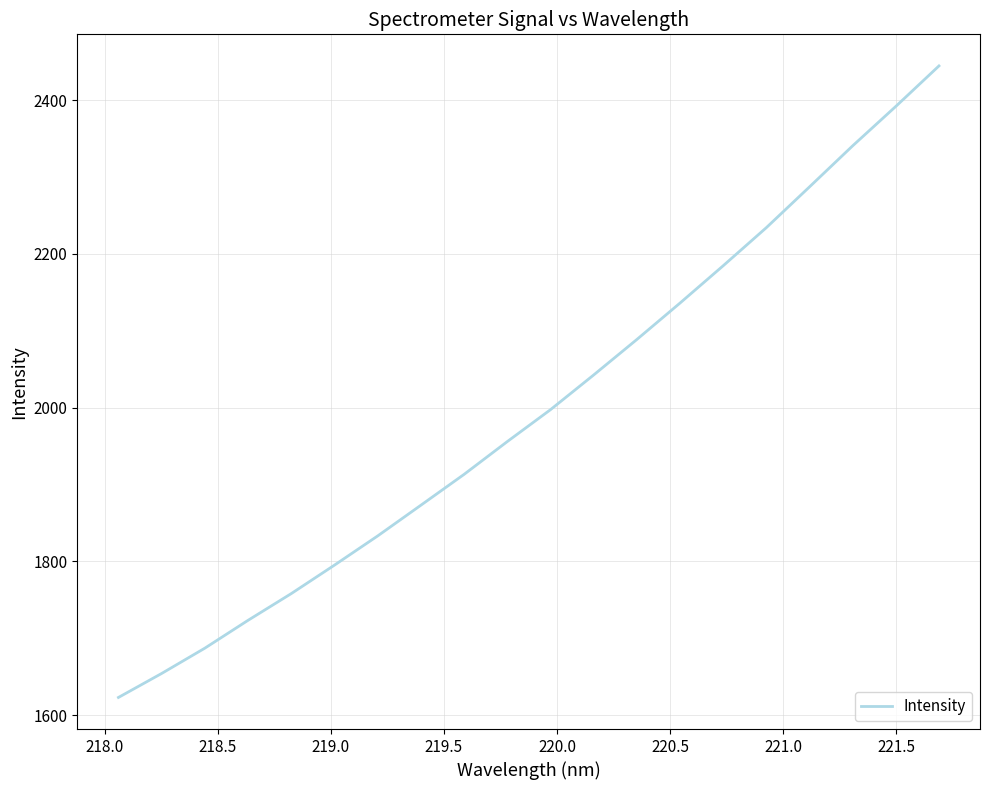

What is the difference between the maximum and minimum values?

821.5